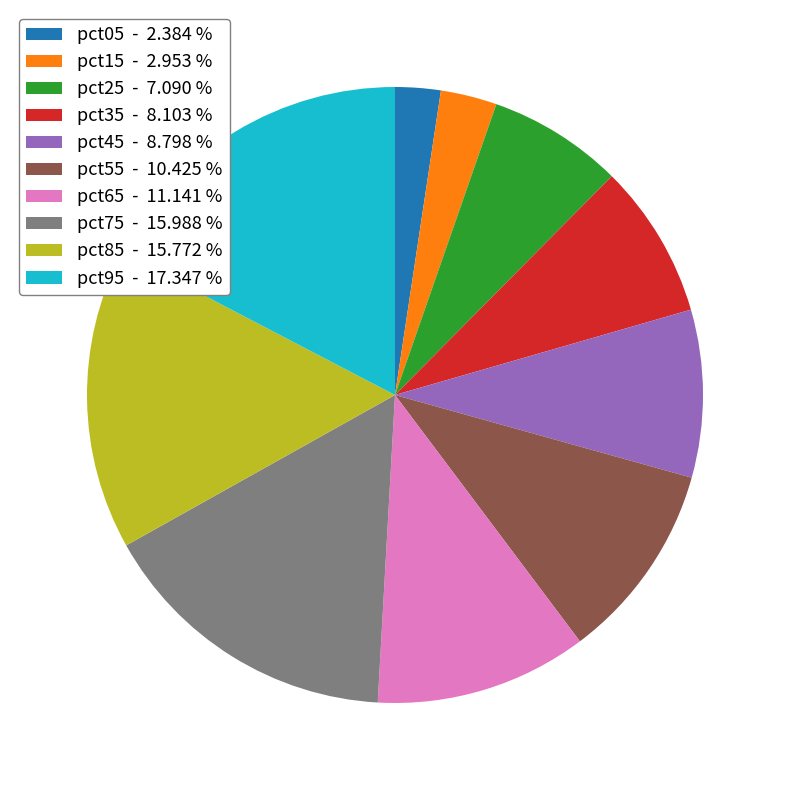

Which has a higher value, pct85 or pct25?

pct85